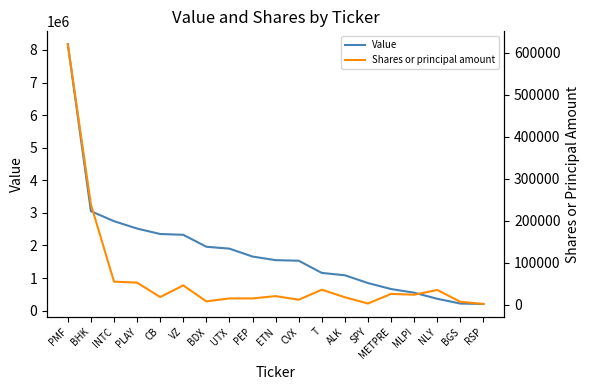

How many values in the Shares or principal amount series exceed 20725?

9